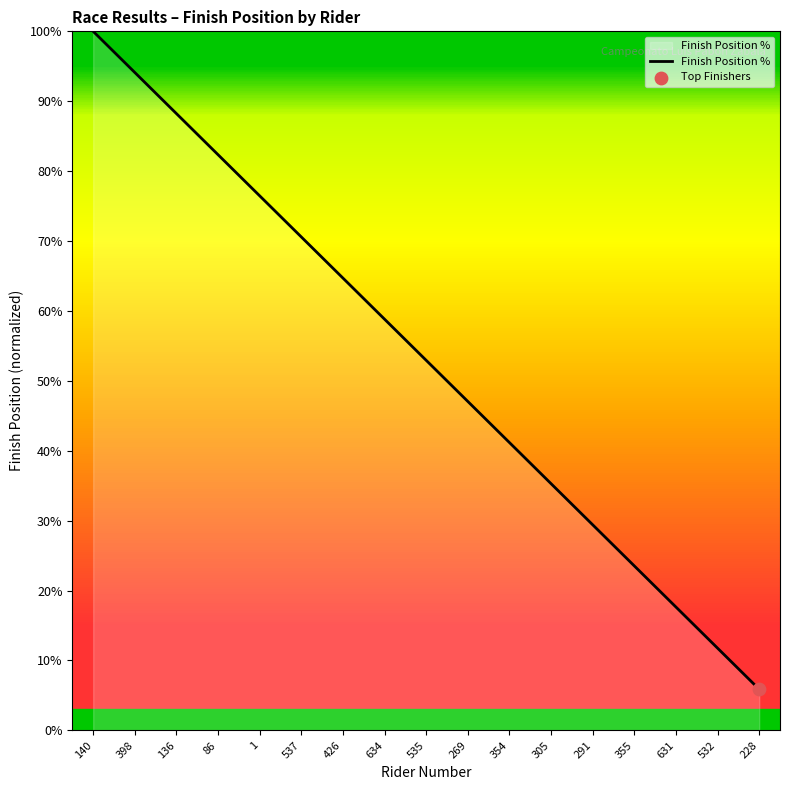

Between 426 and 291, which is larger?

426